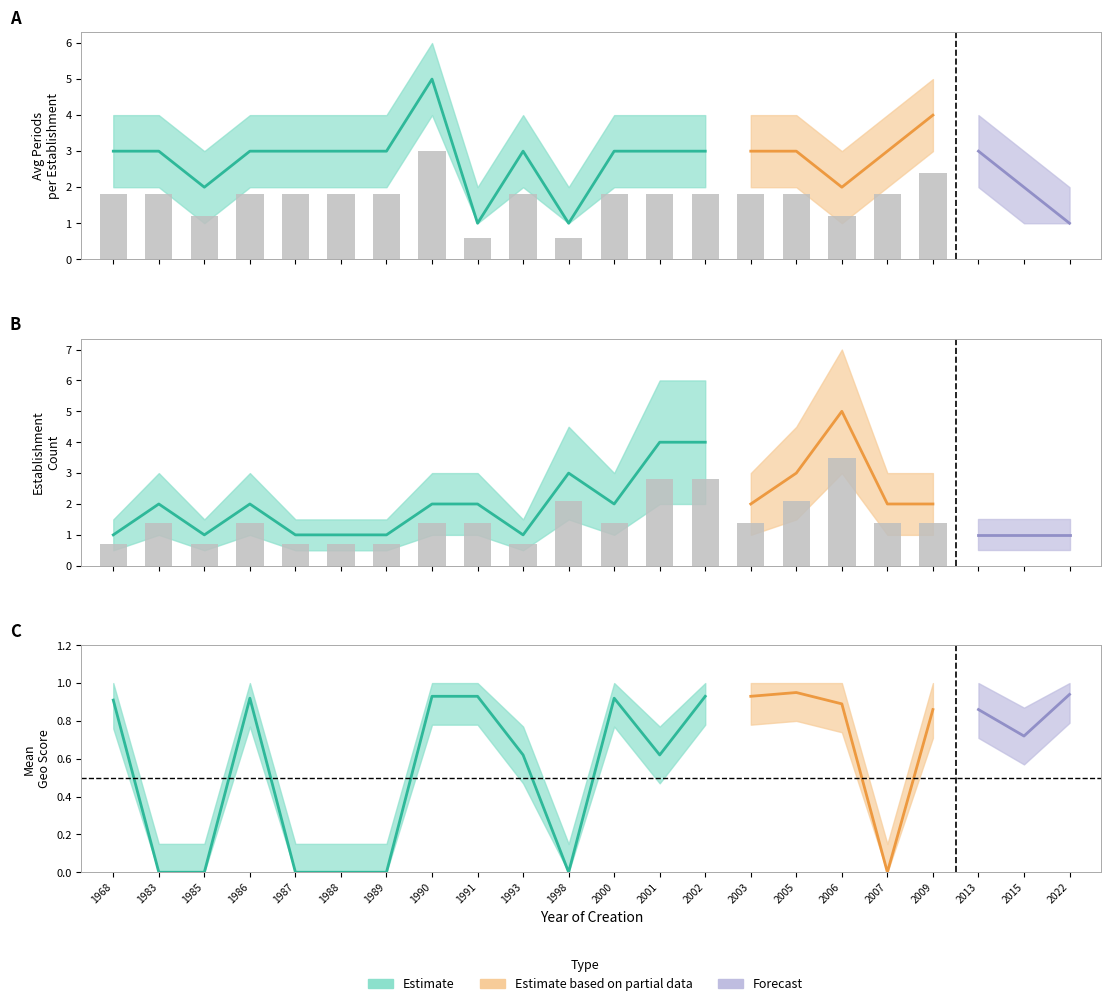

Reading right to left, what are all the values shown in this chart?

nombrePeriodesEtablissement: 2022=1.0	2015=2.0	2013=3.0	2009=4.0	2007=3.0	2006=2.0	2005=3.0	2003=3.0	2002=3.0	2001=3.0	2000=3.0	1998=1.0	1993=3.0	1991=1.0	1990=5.0	1989=3.0	1988=3.0	1987=3.0	1986=3.0	1985=2.0	1983=3.0	1968=3.0
geo_score_mean: 2022=0.9	2015=0.7	2013=0.9	2009=0.9	2007=0.0	2006=0.9	2005=0.9	2003=0.9	2002=0.9	2001=0.6	2000=0.9	1998=0.0	1993=0.6	1991=0.9	1990=0.9	1989=0.0	1988=0.0	1987=0.0	1986=0.9	1985=0.0	1983=0.0	1968=0.9
count_etablissements: 2022=1.0	2015=1.0	2013=1.0	2009=2.0	2007=2.0	2006=5.0	2005=3.0	2003=2.0	2002=4.0	2001=4.0	2000=2.0	1998=3.0	1993=1.0	1991=2.0	1990=2.0	1989=1.0	1988=1.0	1987=1.0	1986=2.0	1985=1.0	1983=2.0	1968=1.0